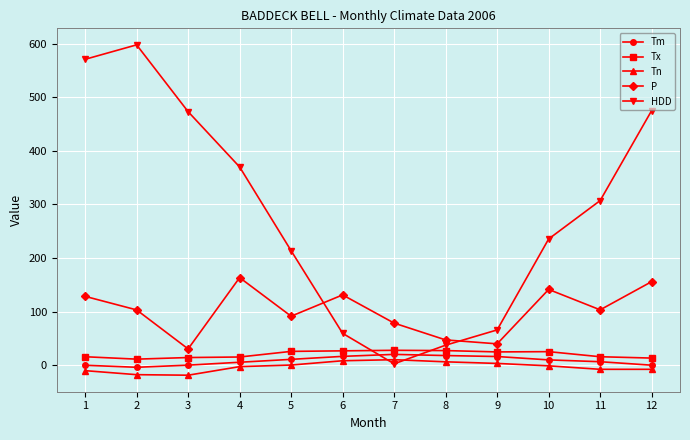

True or false: HDD has more than 0 interior local peaks.

True